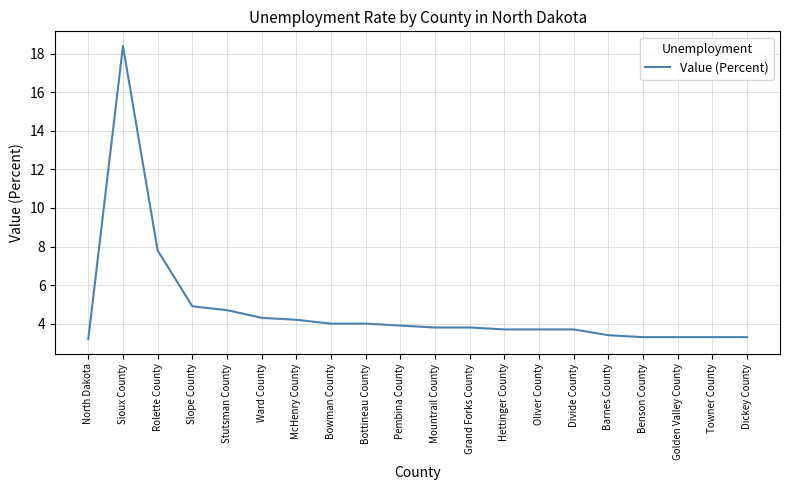

What is the difference between the values at Ward County and Golden Valley County?

1.0